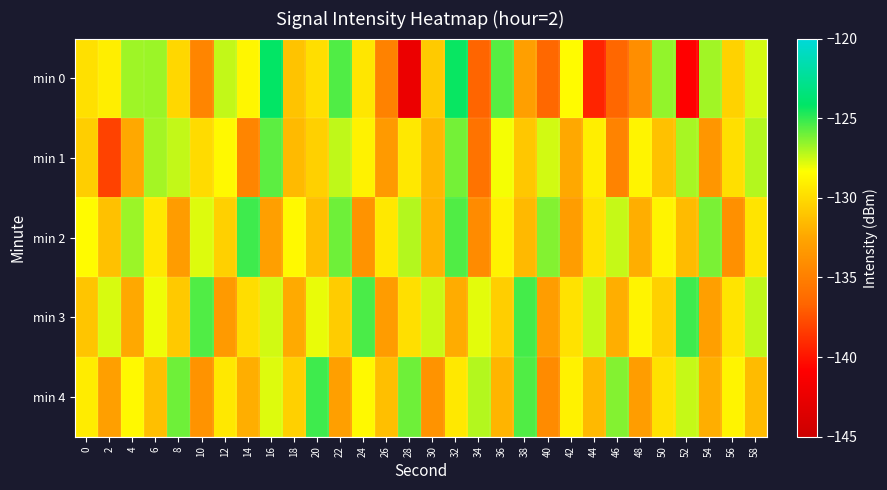

Count the number of data series in this chart.

5